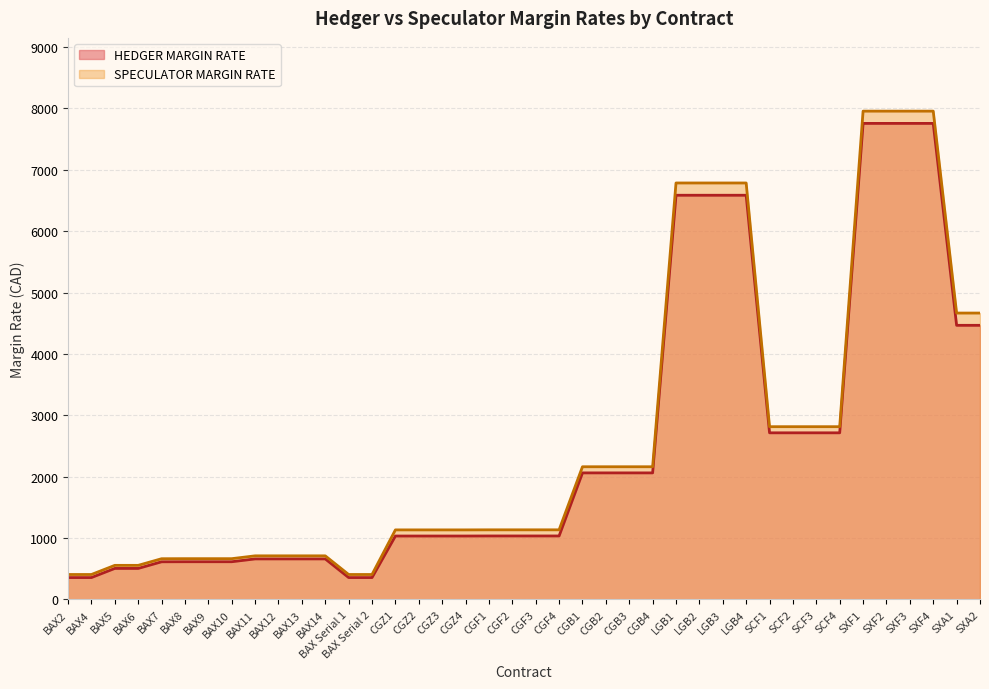

At which label is SPECULATOR MARGIN RATE closest to 4181?

SXA1